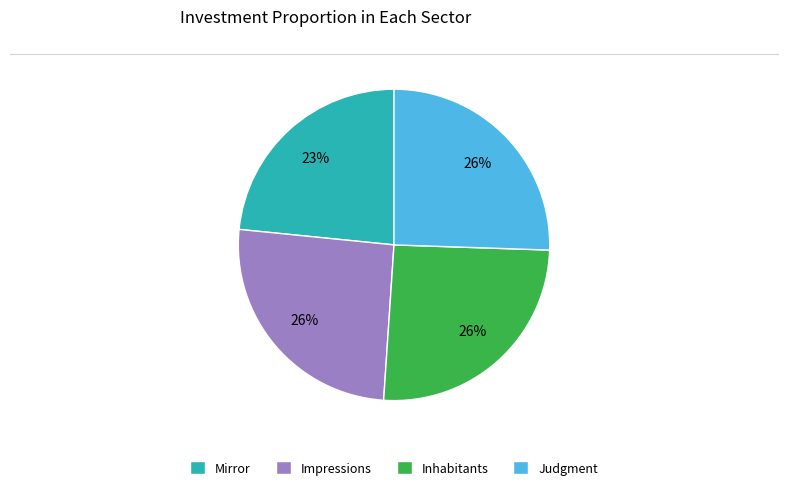

What is the smallest slice in the pie chart?

Mirror